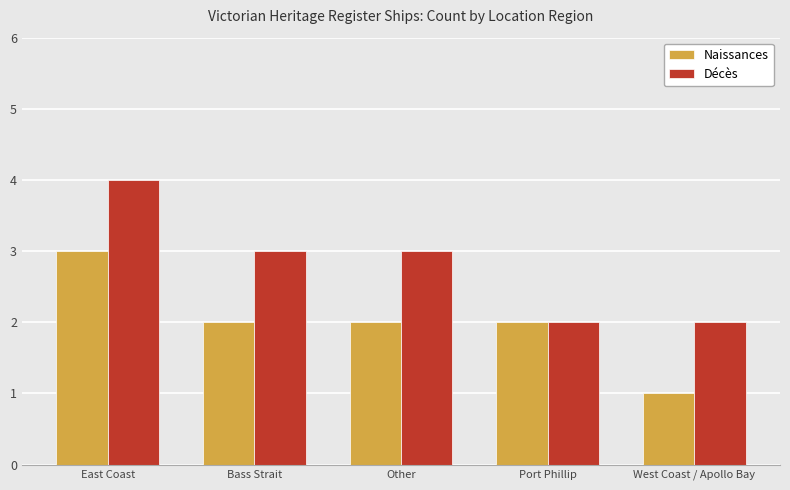

Is it true that Naissances equals 0 at Other?

False